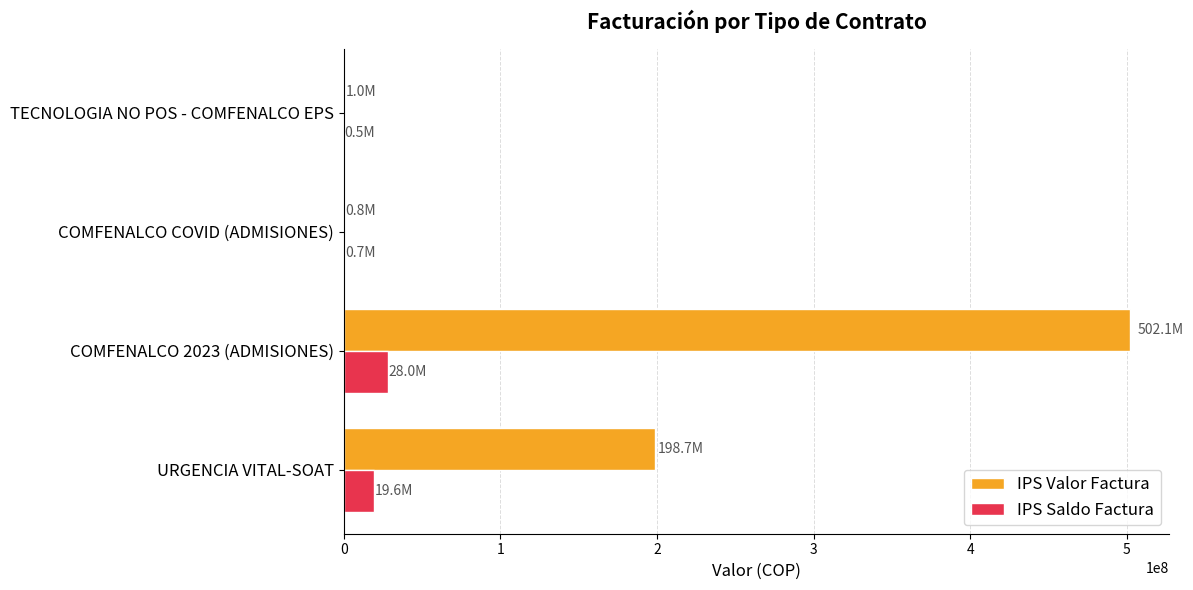

Which series changed the most between URGENCIA VITAL-SOAT and TECNOLOGIA NO POS - COMFENALCO EPS?

IPS Valor Factura